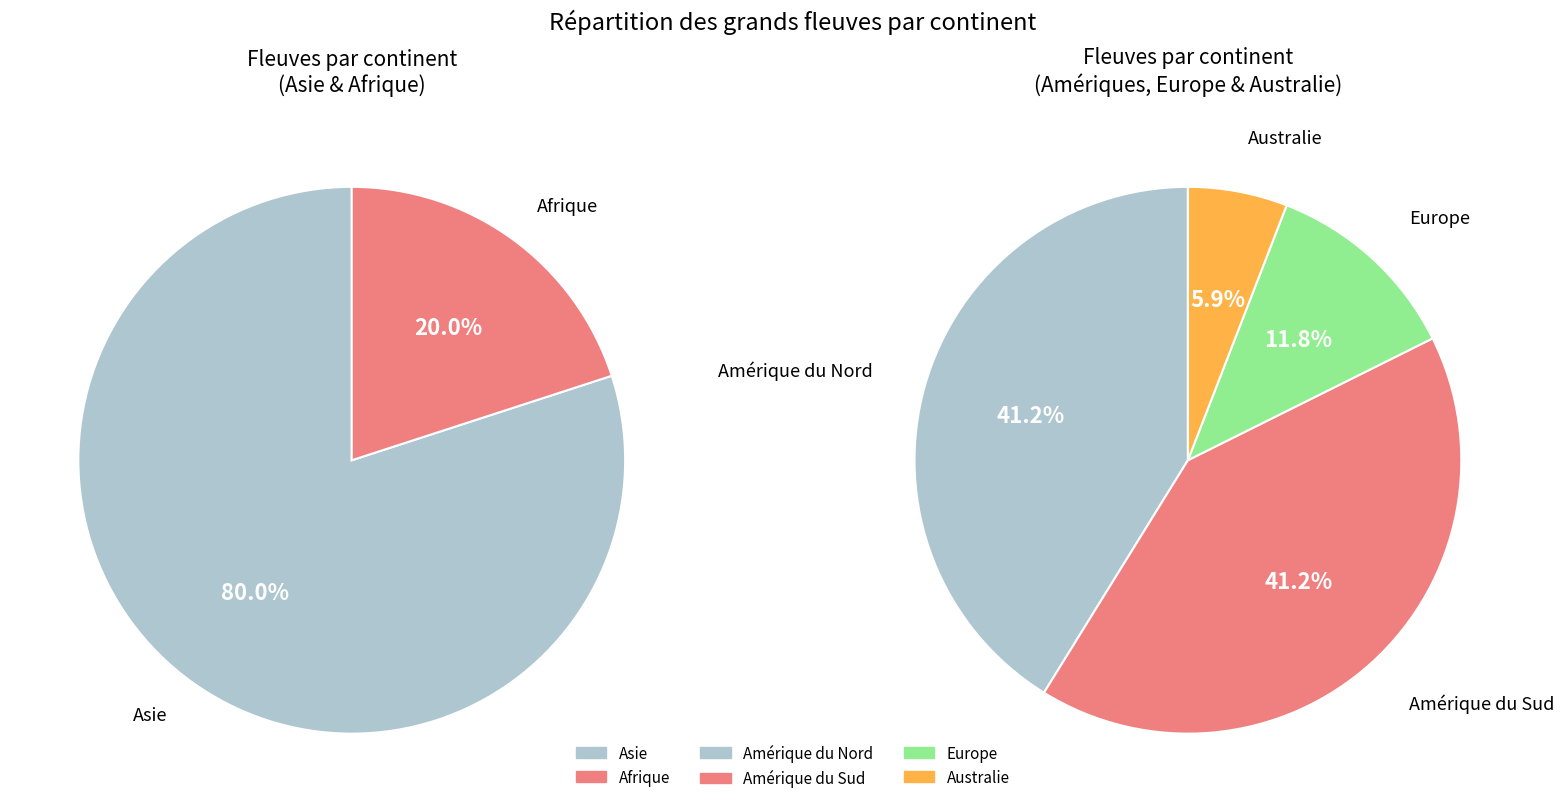

True or false: Europe accounts for 12% of the total.

False